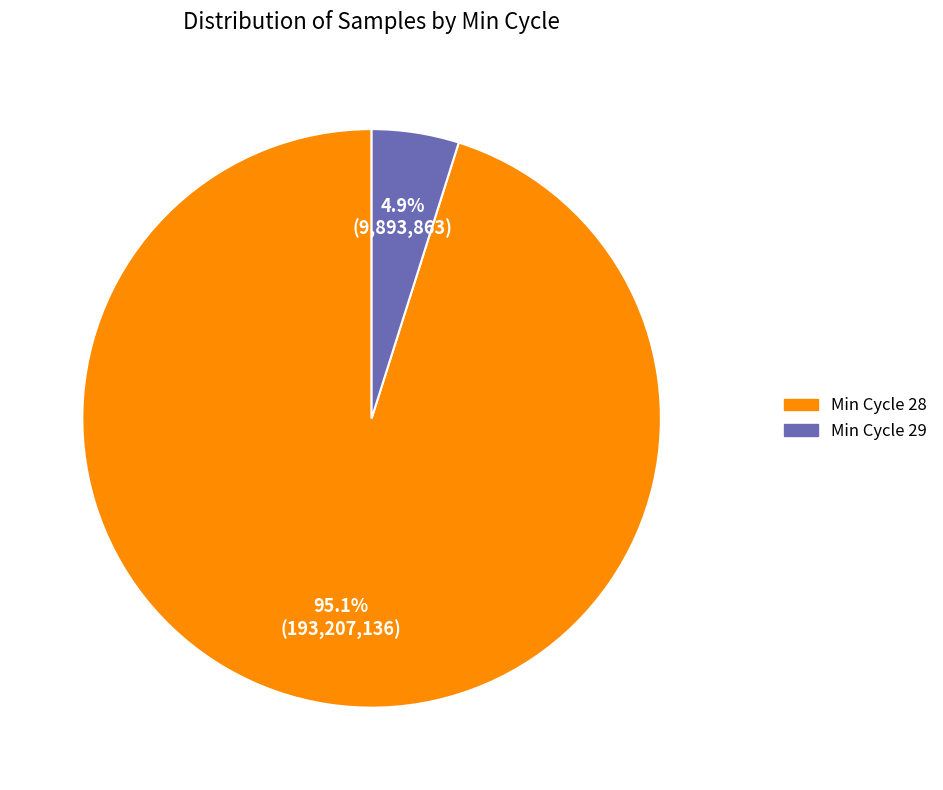

Does any single category account for the majority?

Yes